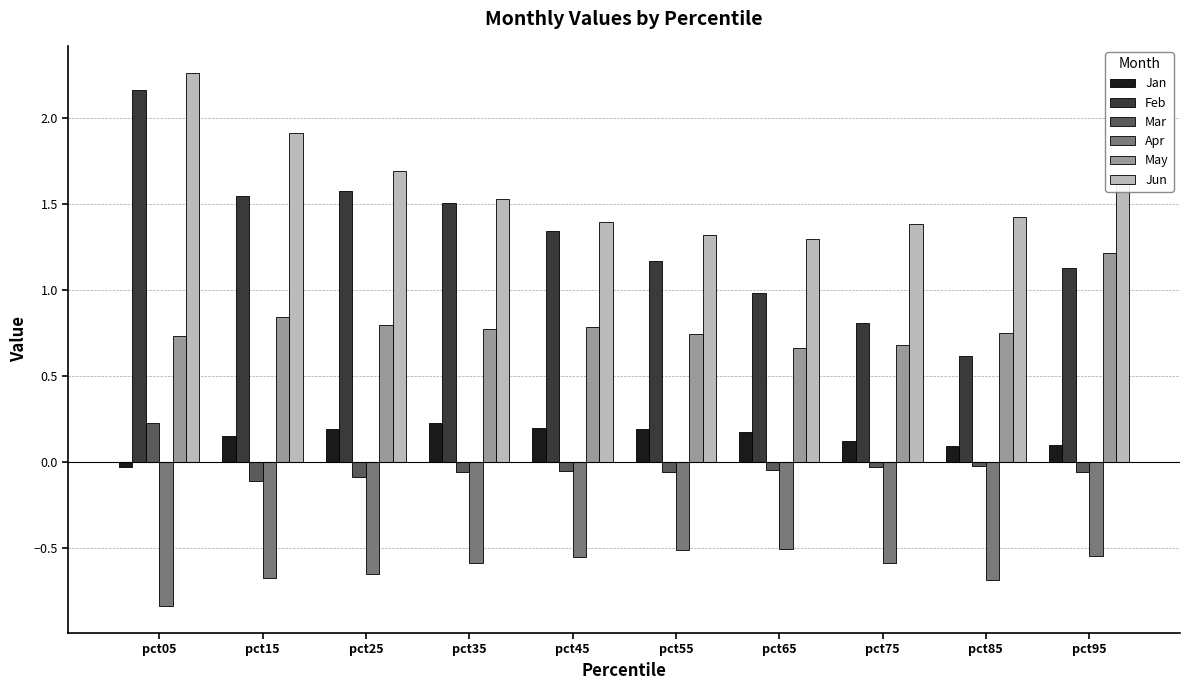

The value of Jan at pct25 is 0.3. True or false?

False